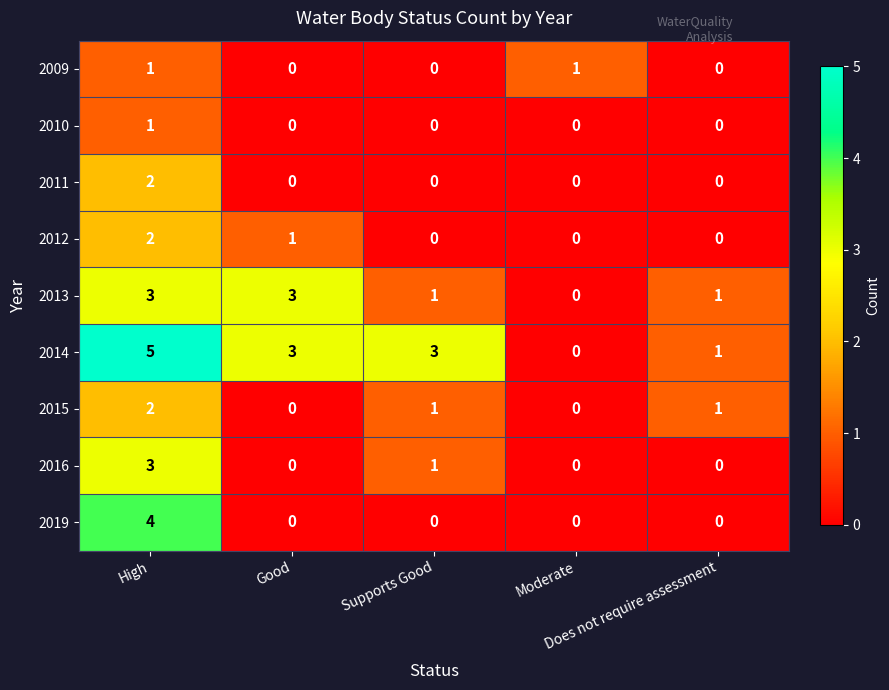

How many 2012 values are between 0 and 1?

4